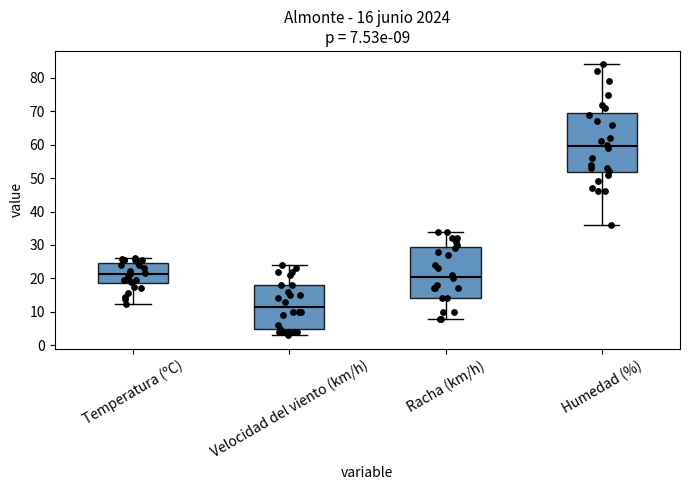

Which box is the tallest, from its lower edge to its upper edge?

Humedad (%)